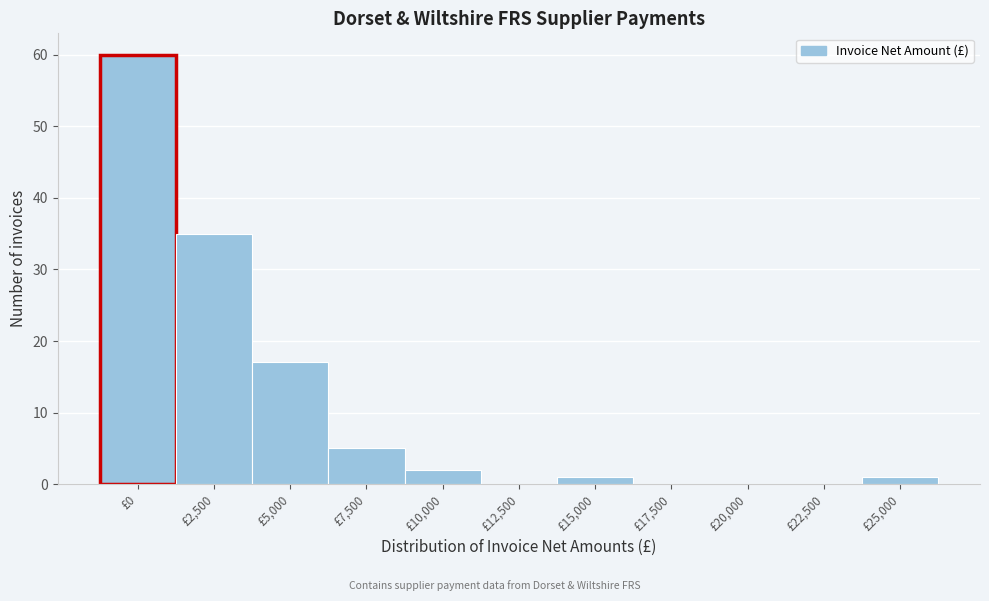

Reading left to right, list all the values displayed in this chart.

£0=60	£2,500=35	£5,000=17	£7,500=5	£10,000=2	£12,500=0	£15,000=1	£17,500=0	£20,000=0	£22,500=0	£25,000=1